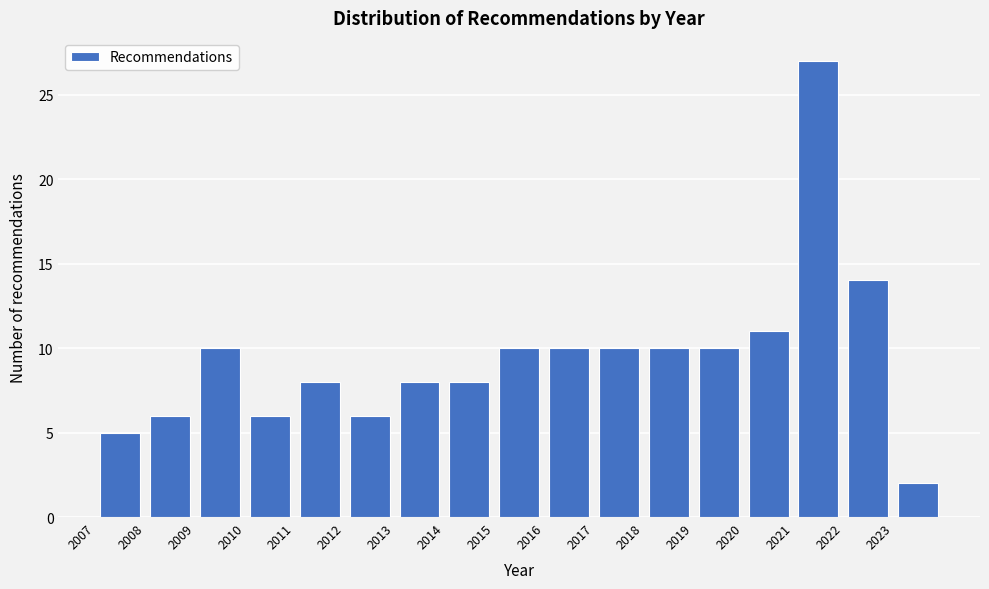

Over which range of the x-axis is the bar tallest?

2021 to 2022